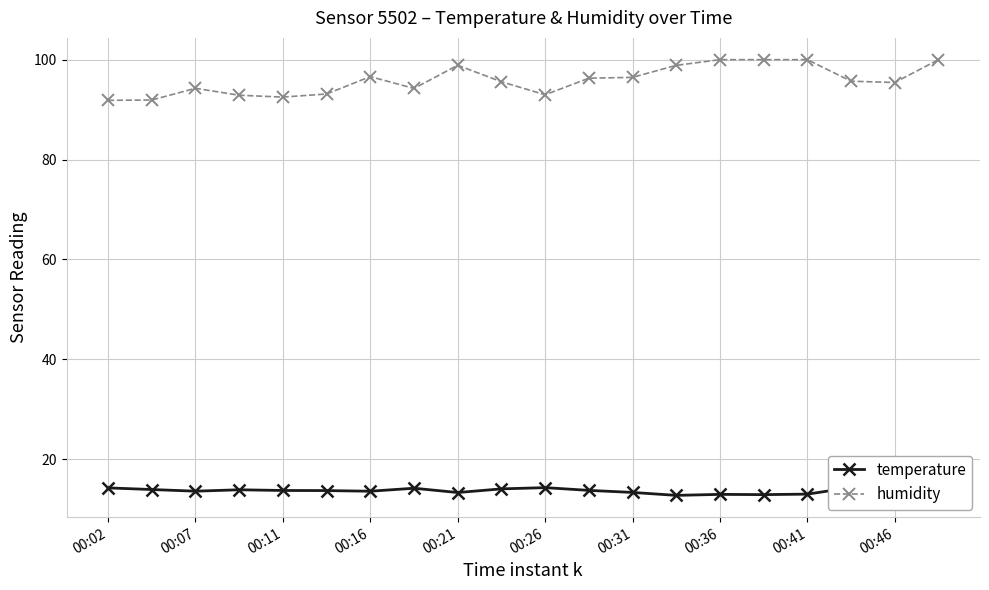

What is the minimum value for humidity?

91.9